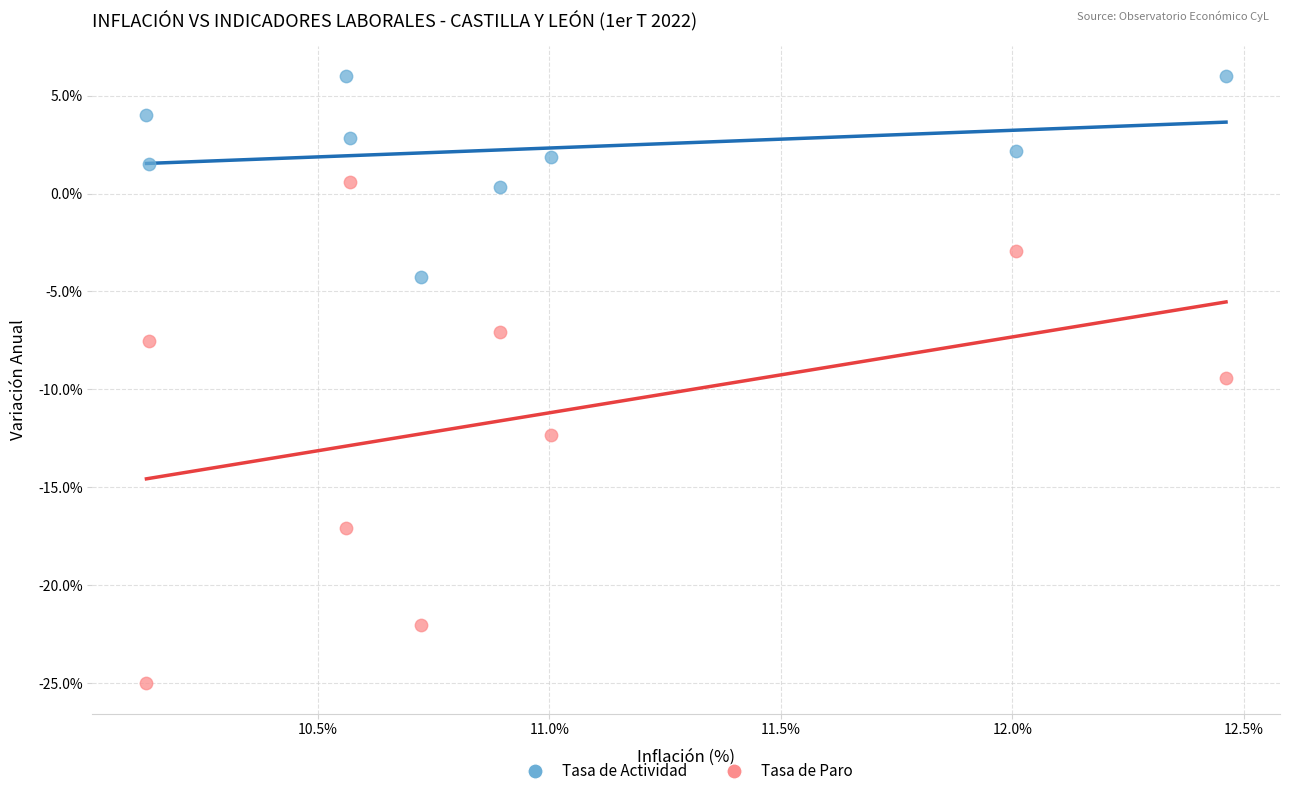

Which series contains the highest Y value?

Tasa de Actividad